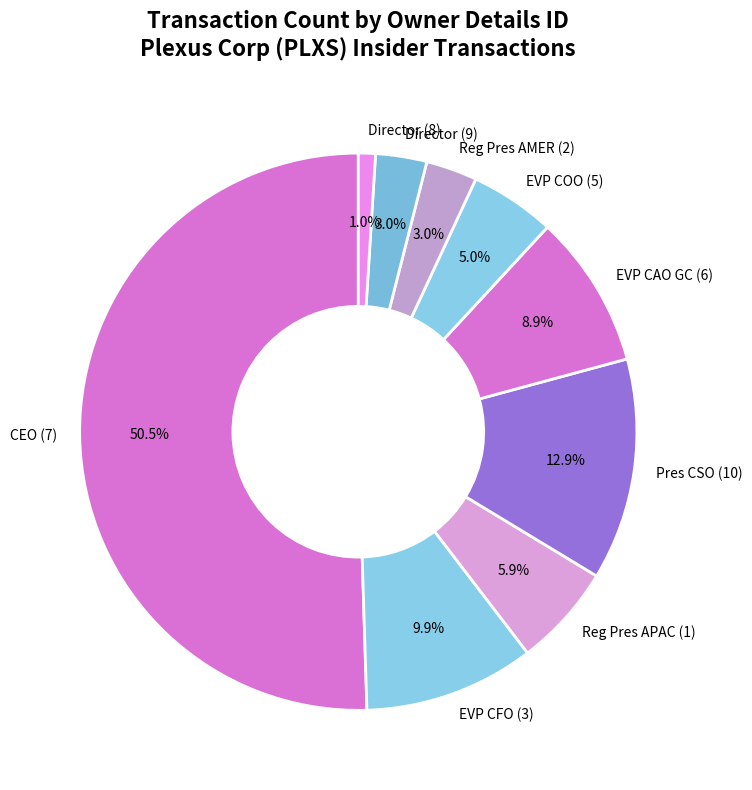

Is Reg Pres APAC (1) the majority of the pie?

No